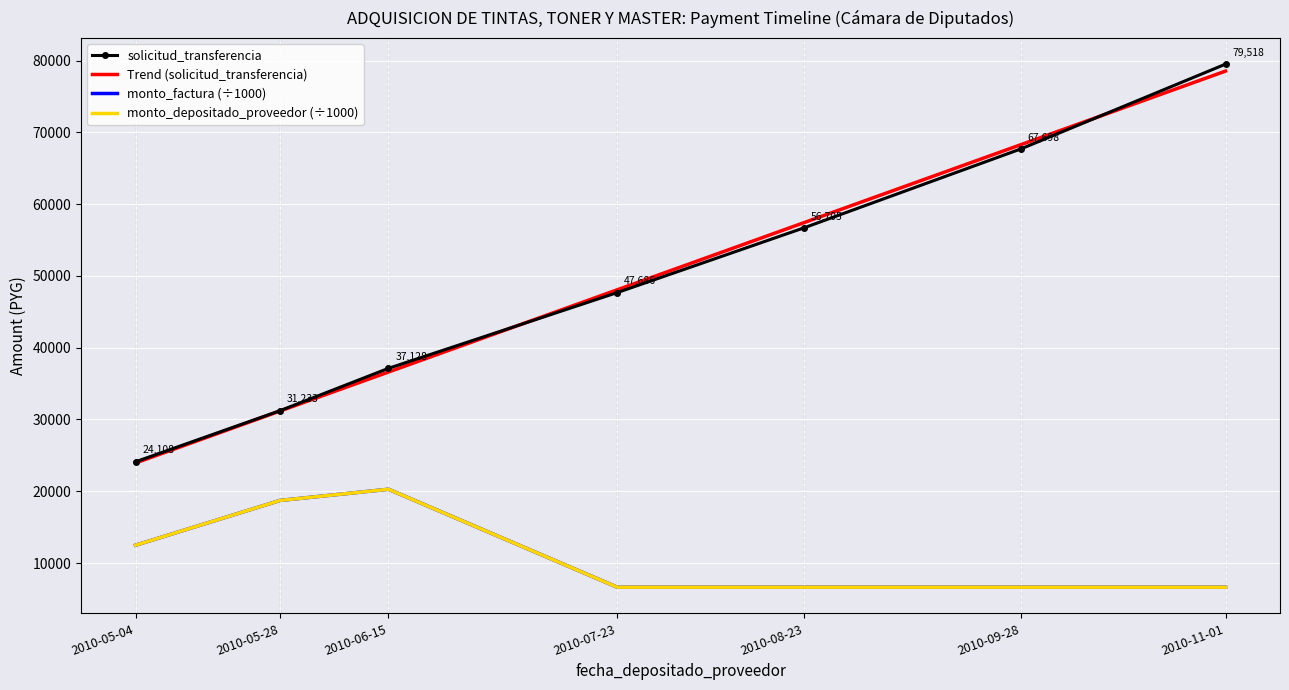

True or false: solicitud_transferencia has more than 1 interior local peaks.

False